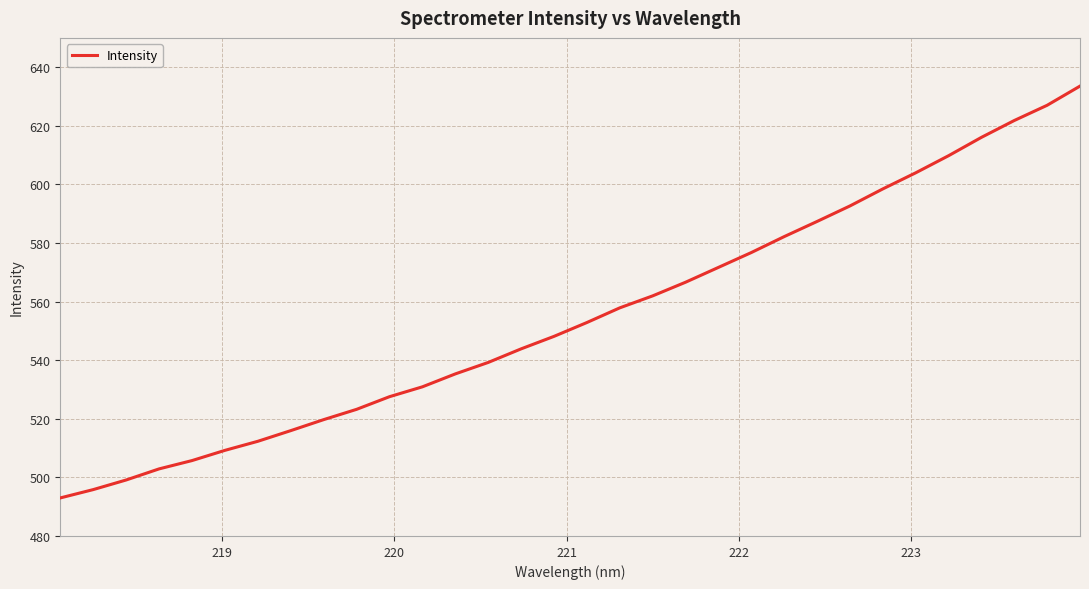

What is the smallest value displayed?

493.0